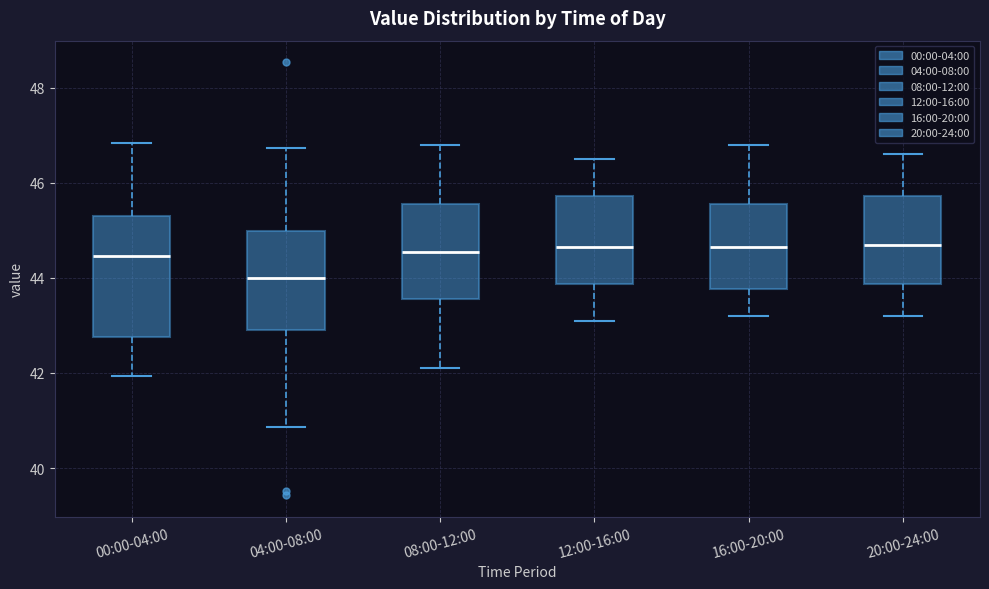

Where does the upper whisker of the box for 16:00-20:00 end on the y-axis? The values are not printed on the chart, so give them approximately, as read against the axis.

46.8